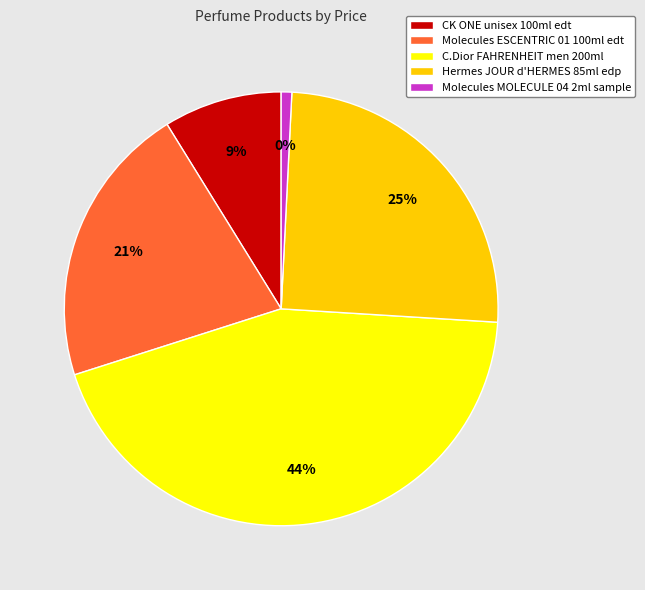

Combined, what portion of the pie is 5064 and 18492?

34.0%